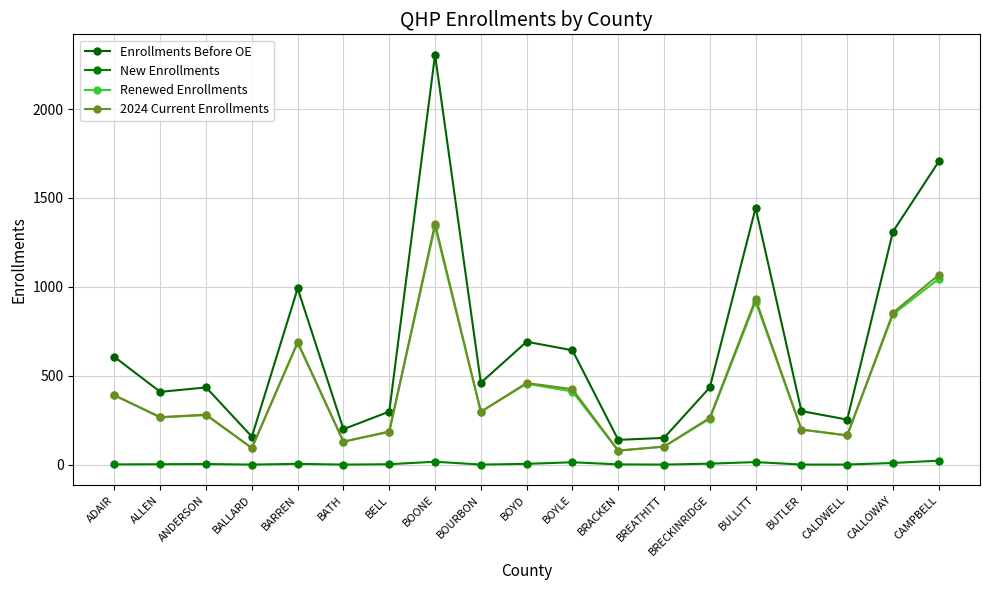

Where is Renewed Enrollments nearest to the value 709?

BARREN